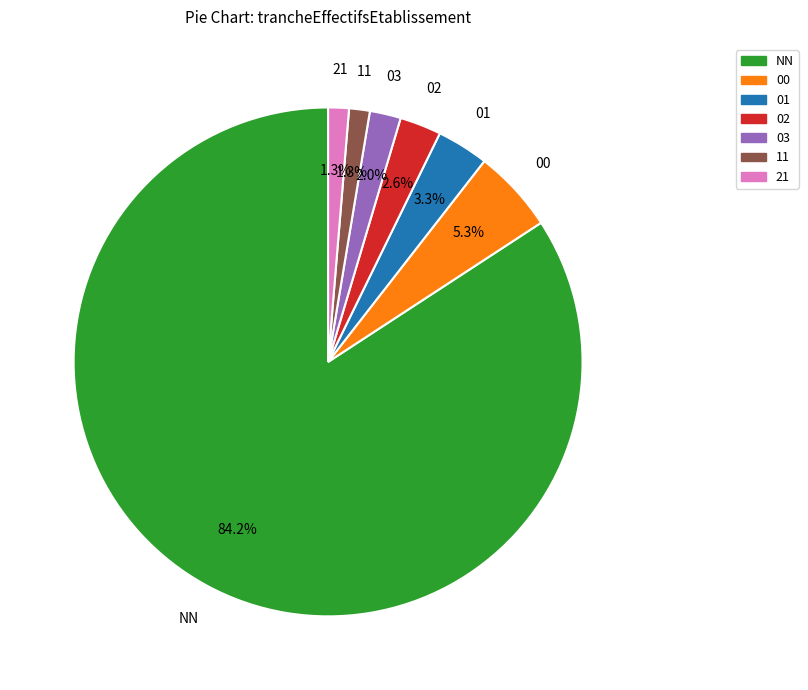

How many segments does this pie chart have?

7